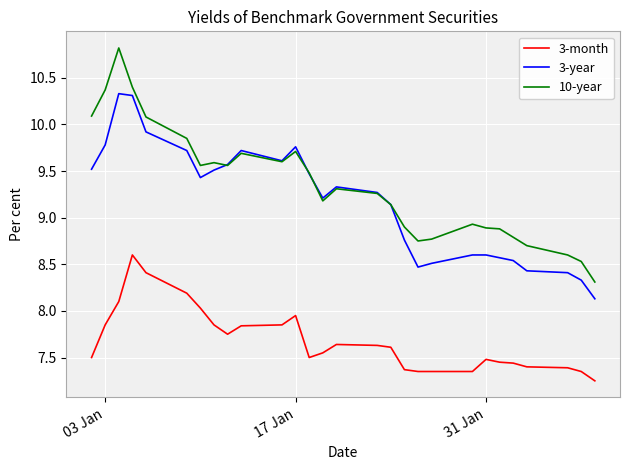

Which series has the widest spread of values?

10-year